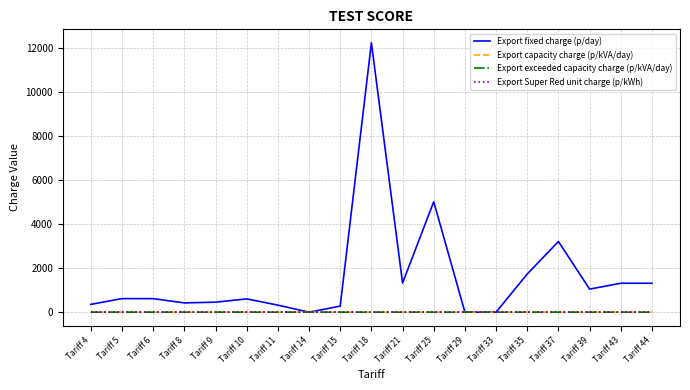

List the labels in order of Export exceeded capacity charge (p/kVA/day) value, smallest first.

Tariff 29, Tariff 33, Tariff 4, Tariff 5, Tariff 6, Tariff 8, Tariff 9, Tariff 10, Tariff 11, Tariff 14, Tariff 15, Tariff 18, Tariff 21, Tariff 25, Tariff 35, Tariff 37, Tariff 39, Tariff 43, Tariff 44